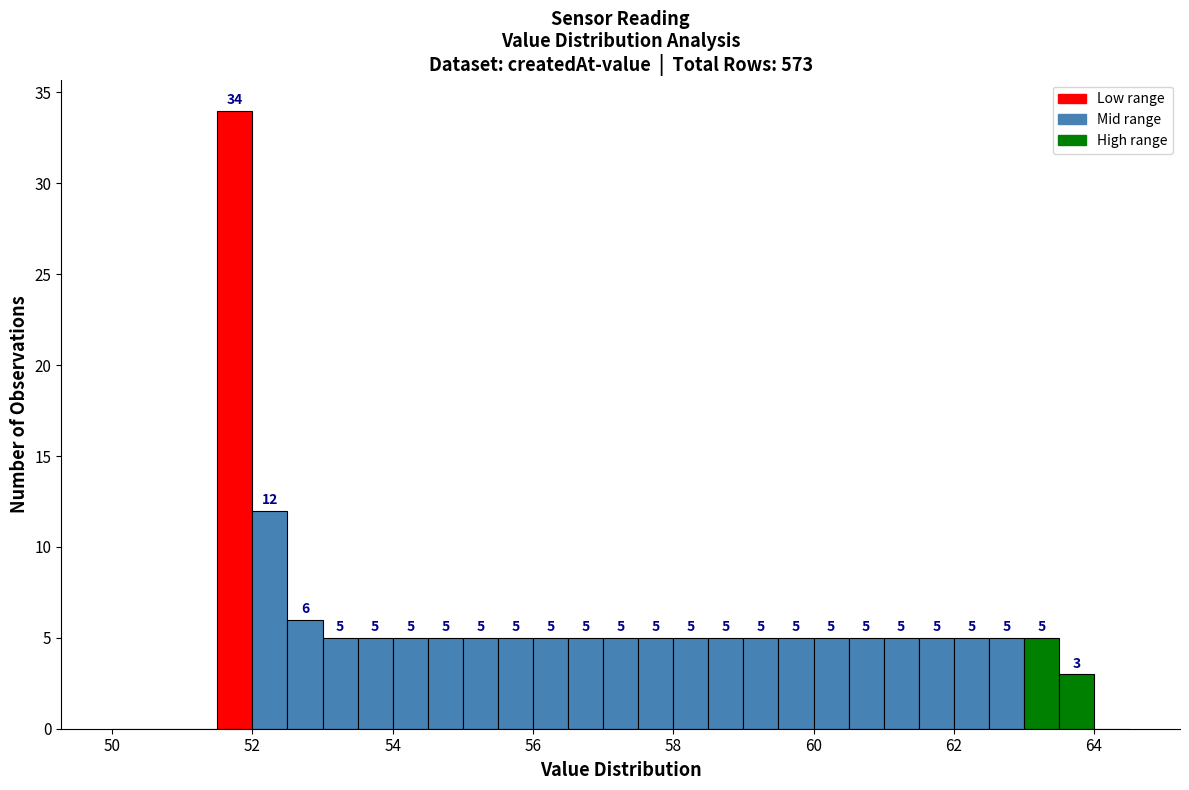

Read against the x-axis, roughly where is the centre of the tallest bar?

51.8